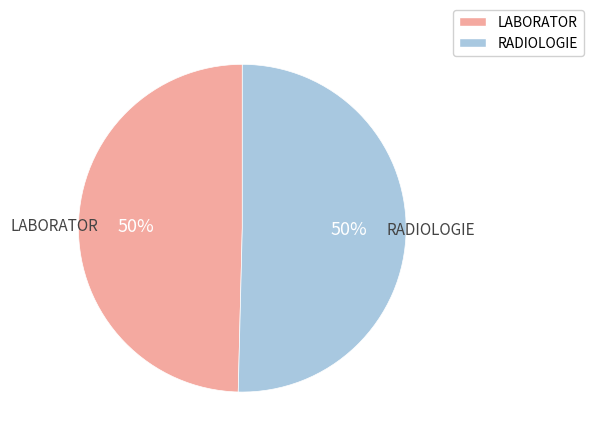

Is the sum of LABORATOR and RADIOLOGIE greater than half?

Yes